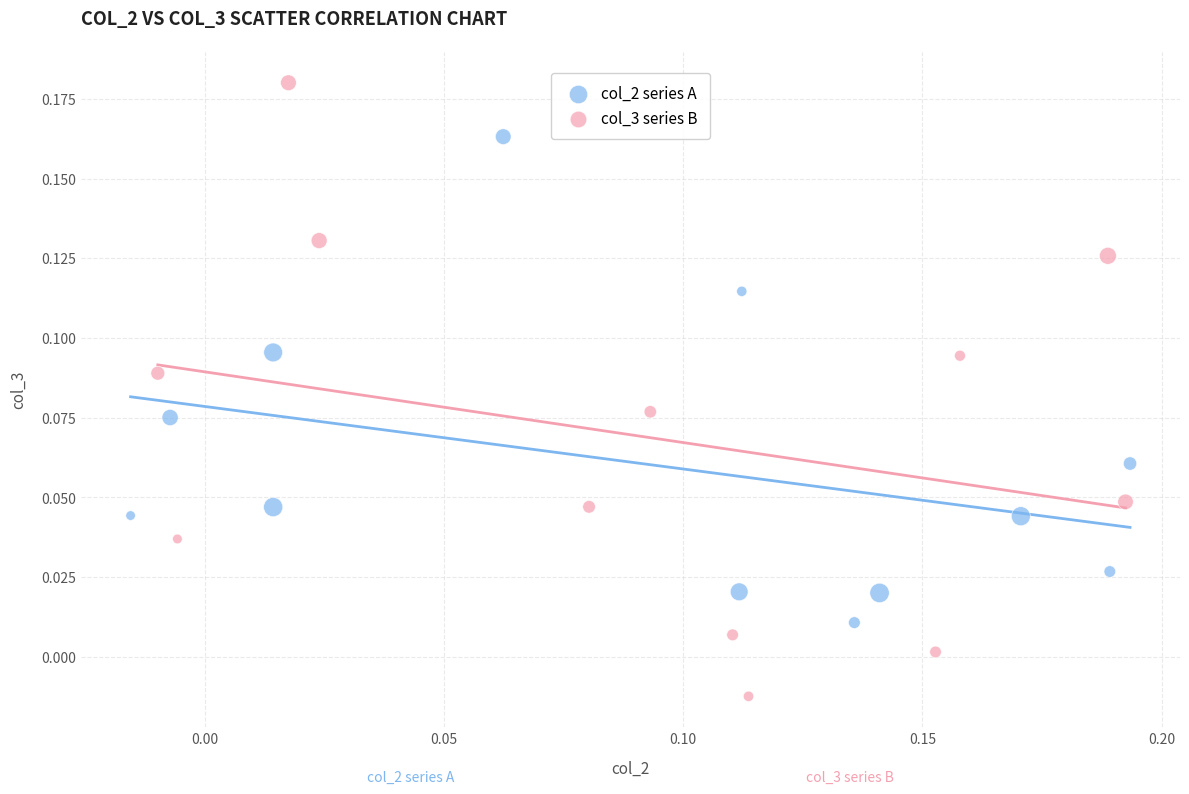

Which series reaches the maximum Y coordinate?

col_3 series B